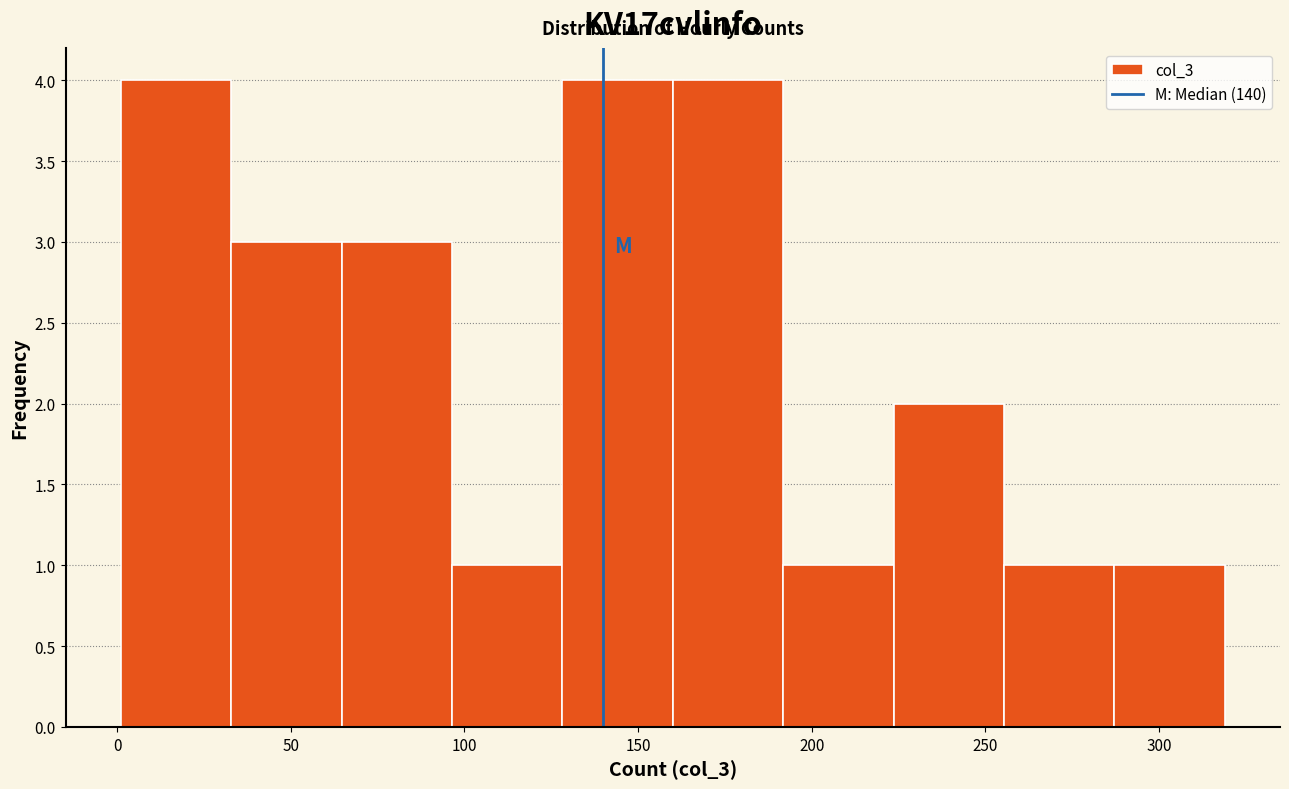

Reading left to right, list every bar in this chart as the range it spans on the x-axis followed by its height. Neither the bar edges nor the heights are printed on the chart, so give them approximately, as read against the axes.

0 to 35: 4
35 to 65: 3
65 to 95: 3
95 to 130: 1
130 to 160: 4
160 to 190: 4
190 to 225: 1
225 to 255: 2
255 to 285: 1
285 to 320: 1